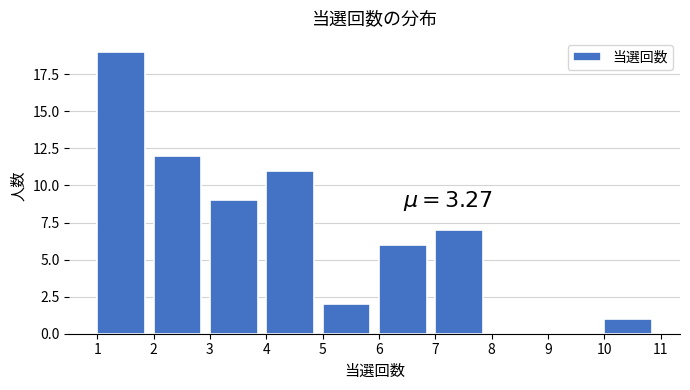

Over which range of the x-axis is the bar tallest?

1 to 2